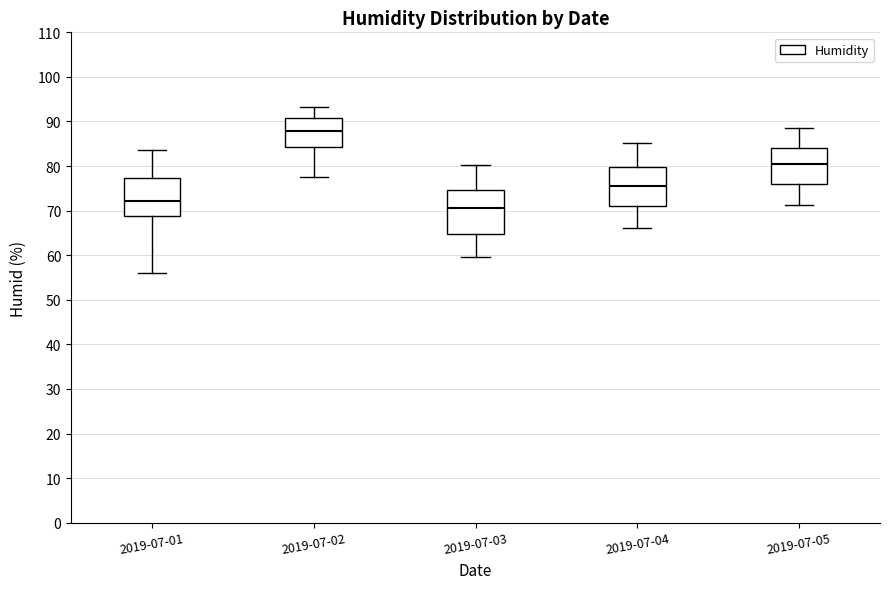

Which box has the lowest median line?

2019-07-03